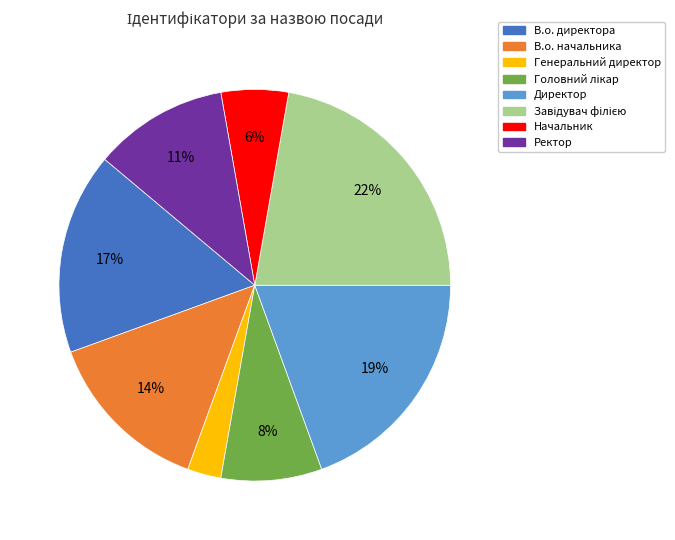

What is the smallest slice in the pie chart?

Генеральний директор